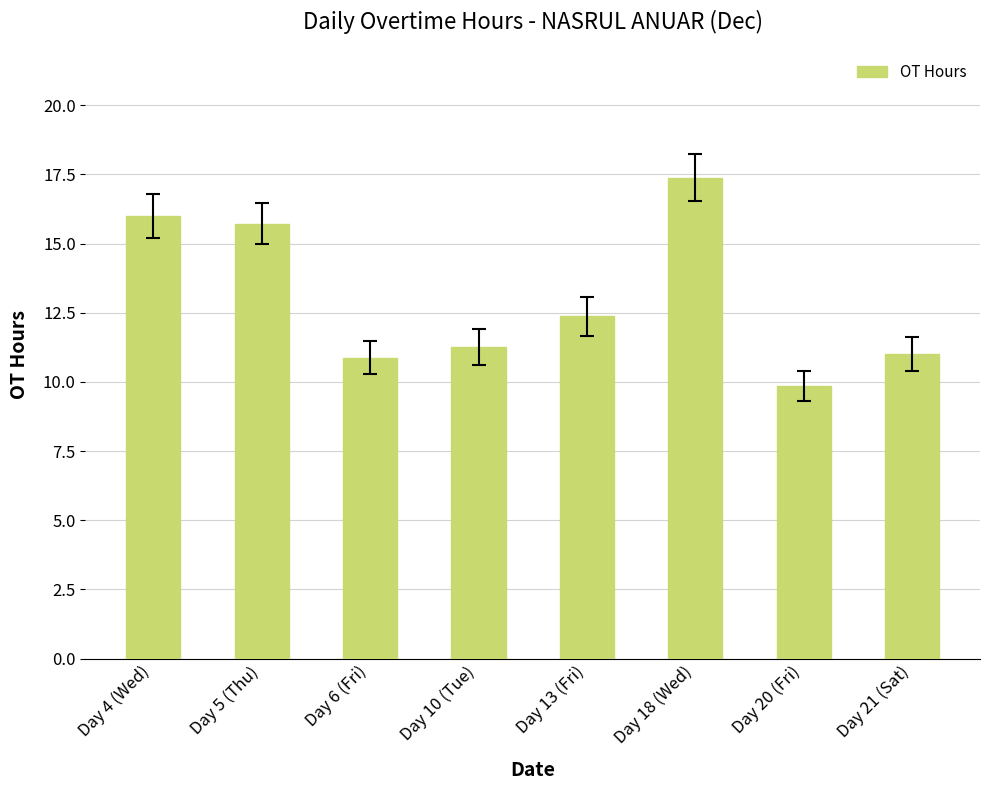

What is the value of the 1st bar from the left?

16.0